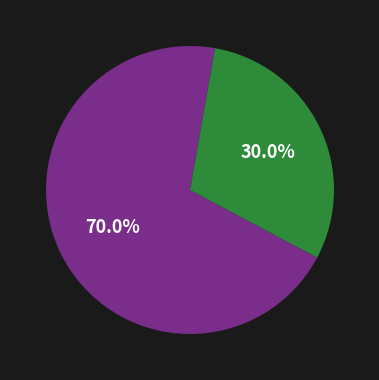

Is there a majority slice in this chart?

Yes